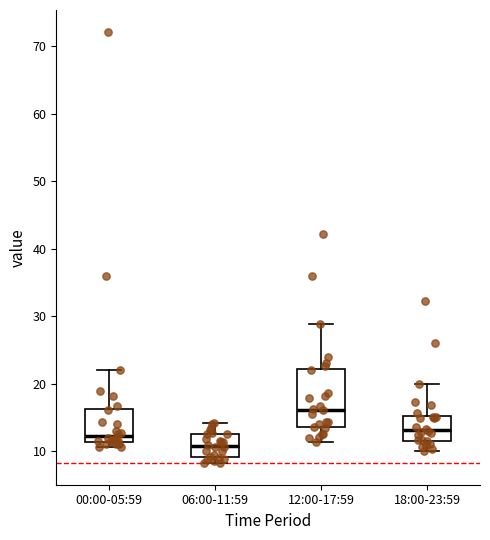

Which box has the lowest median line?

06:00-11:59